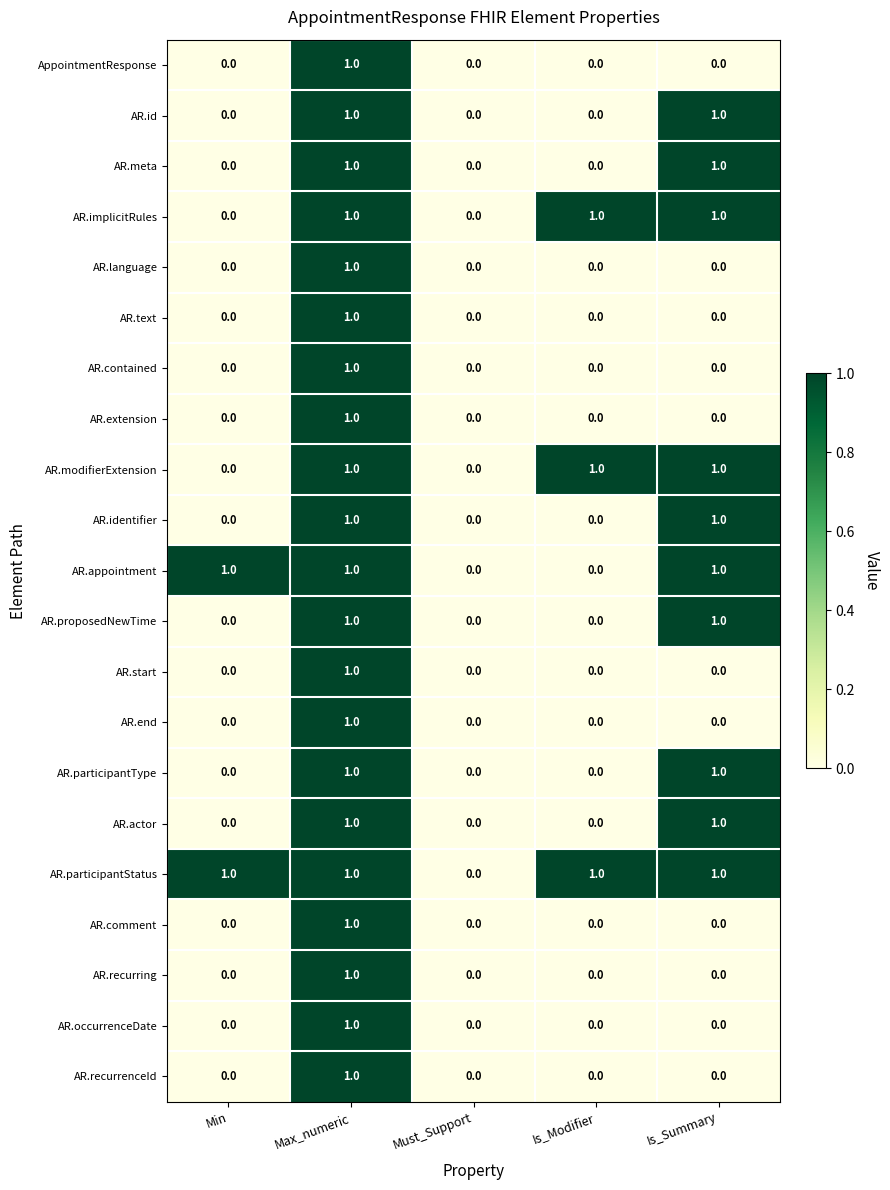

The AR.meta series shows 1 at Is_Modifier. True or false?

False